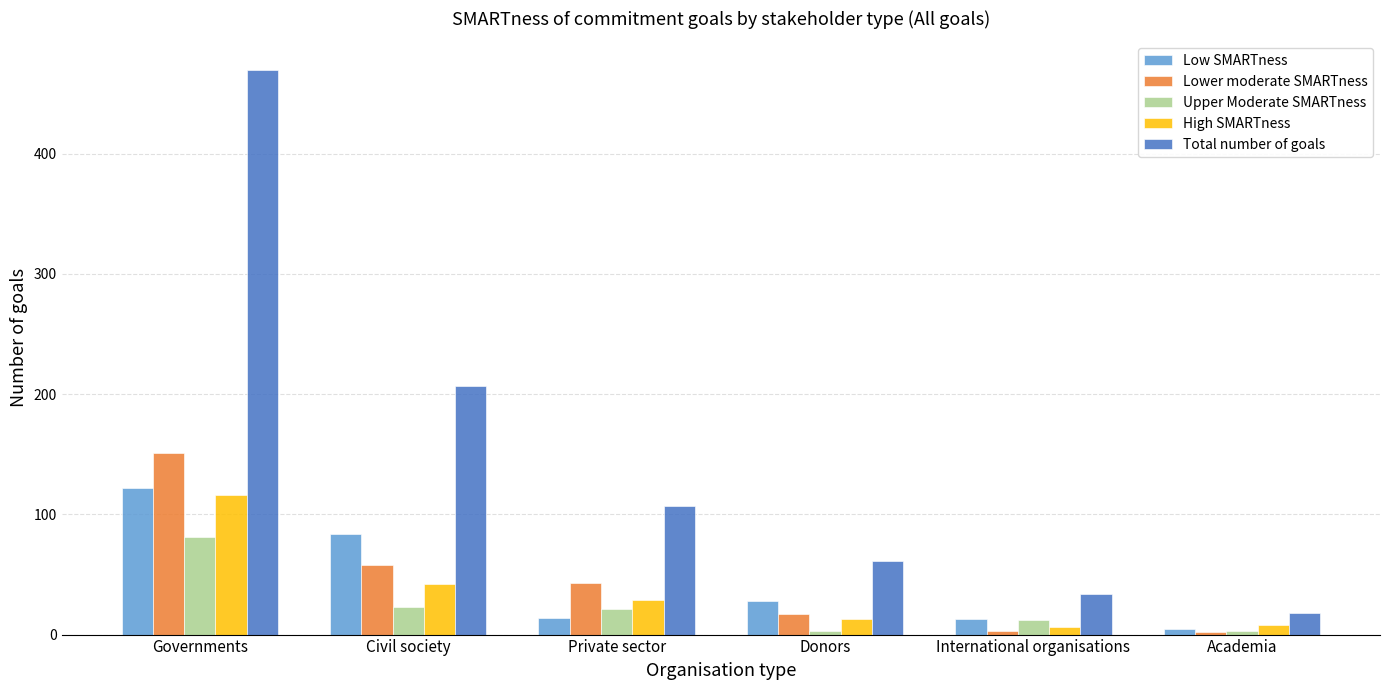

Count the number of categories in the chart.

6